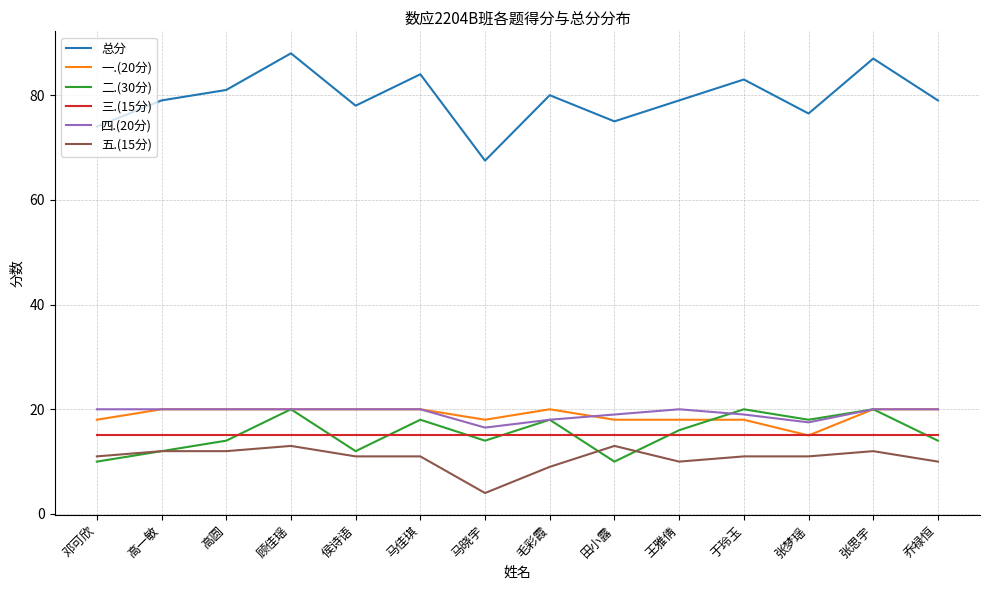

True or false: 总分 has more than 0 interior local peaks.

True